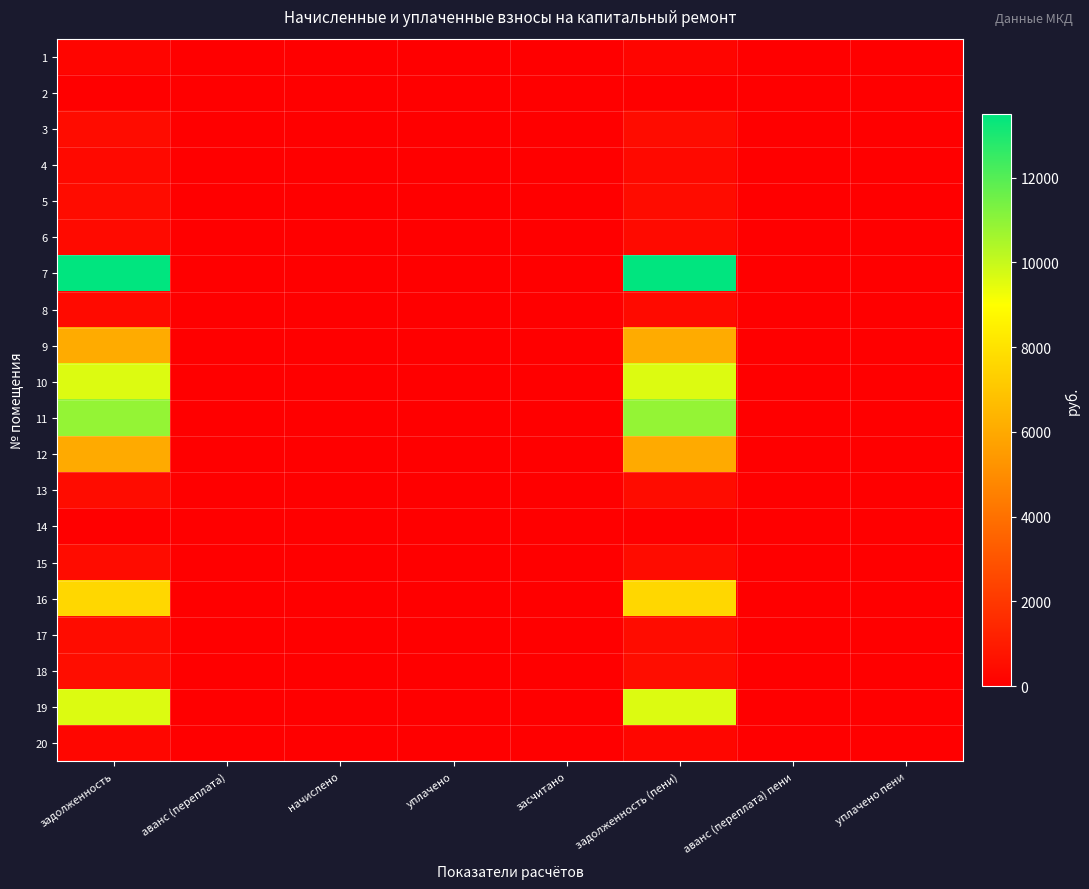

What is the greatest value displayed?

13502.6